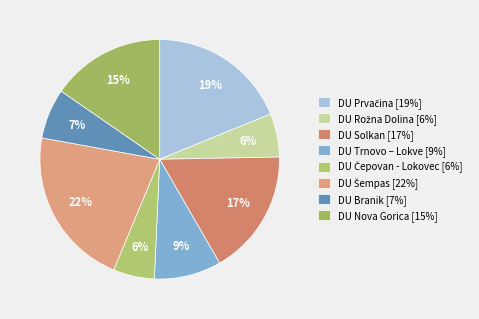

What is the largest slice in the pie chart?

DRUŠTVO UPOKOJENCEV ŠEMPAS